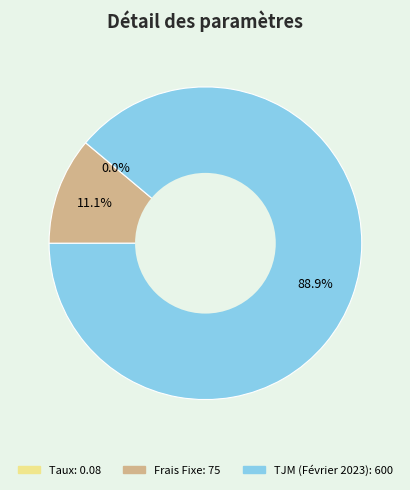

Which has a higher value, TJM (Février 2023) or Frais Fixe?

TJM (Février 2023)